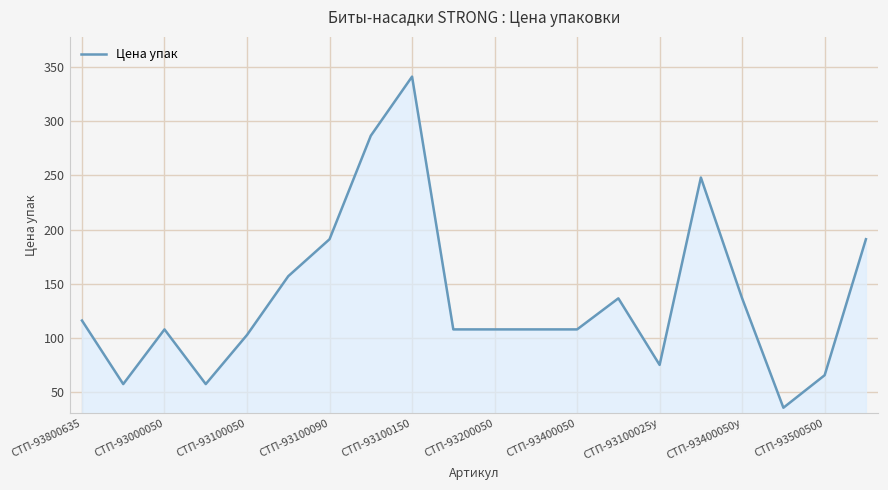

What is the difference between the maximum and minimum values?

305.8